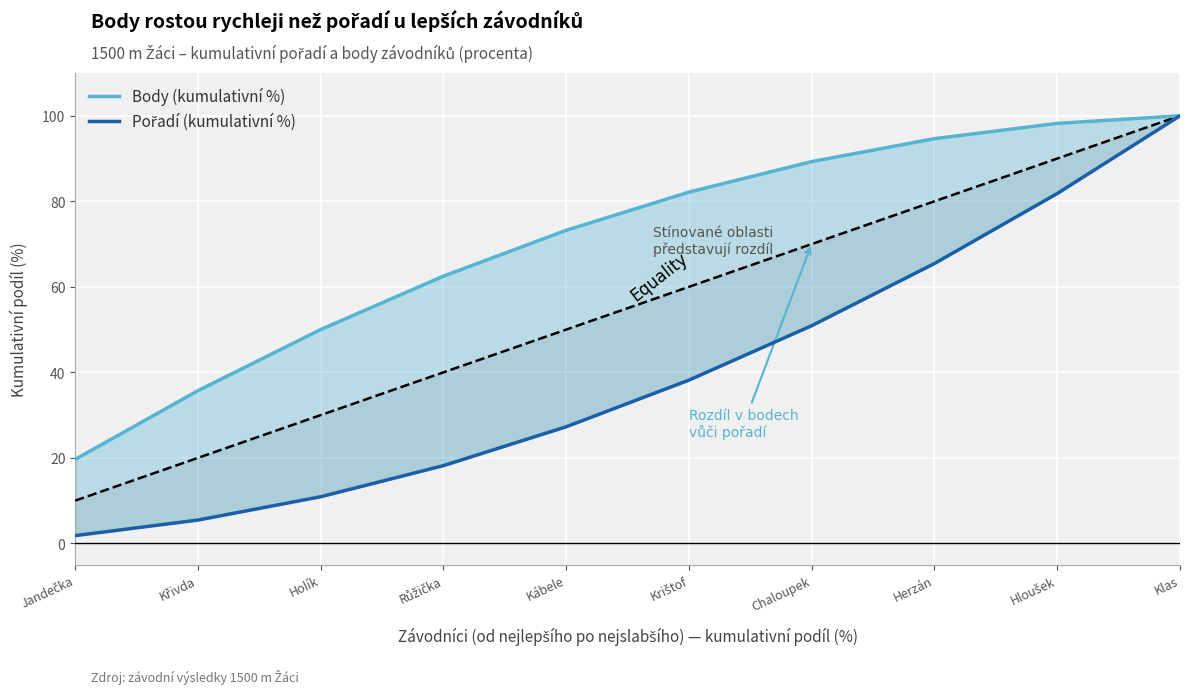

What is the total value across all series at Hloušek?

180.0